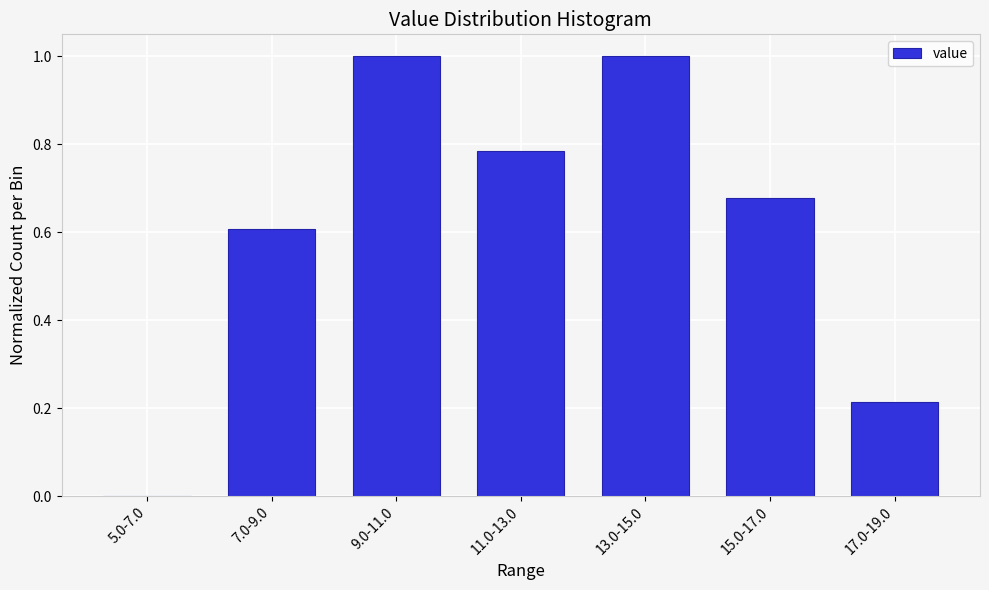

The value at 7.0-9.0 is 0.2. True or false?

False